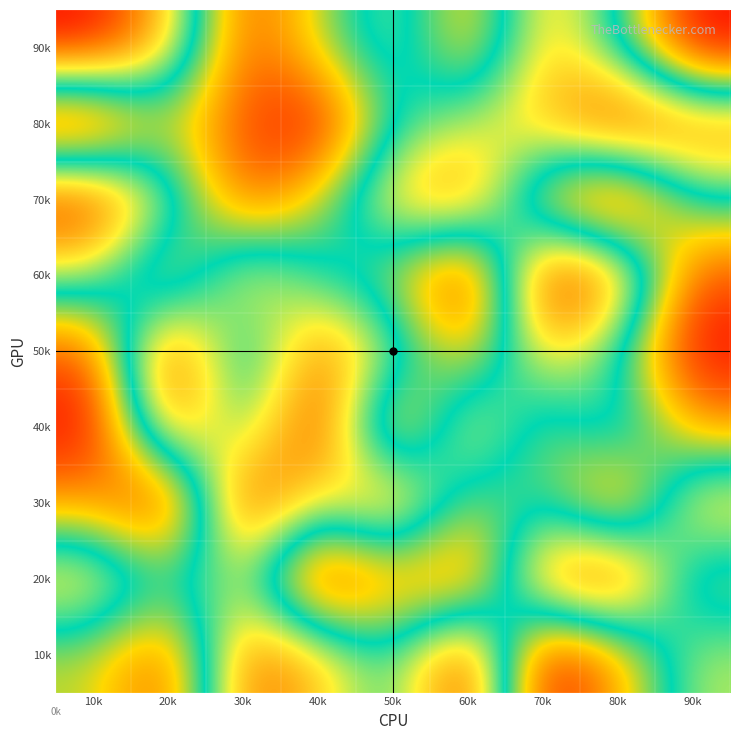

How many series are shown in this chart?

9